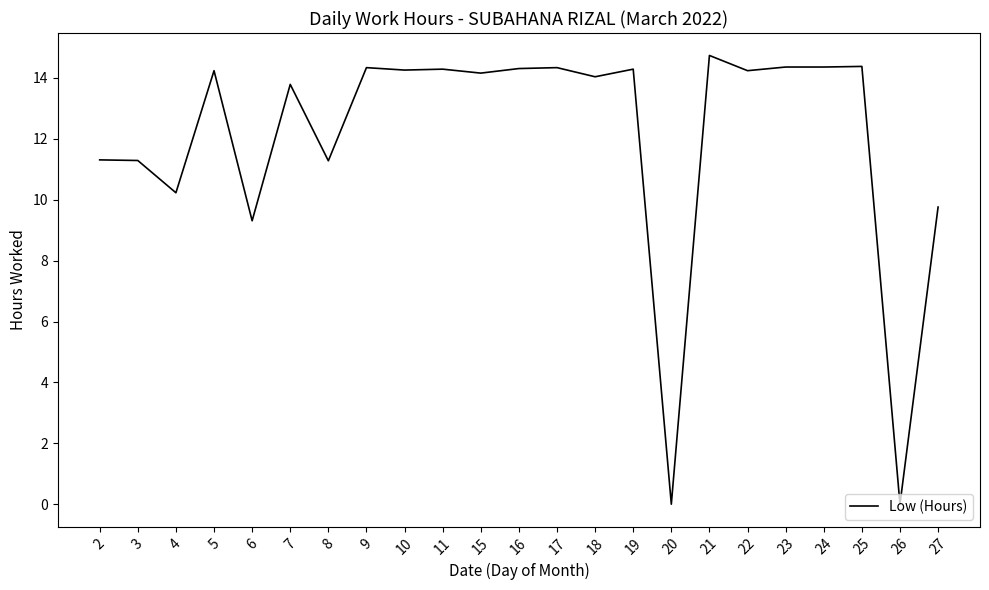

What is the average value?

12.1